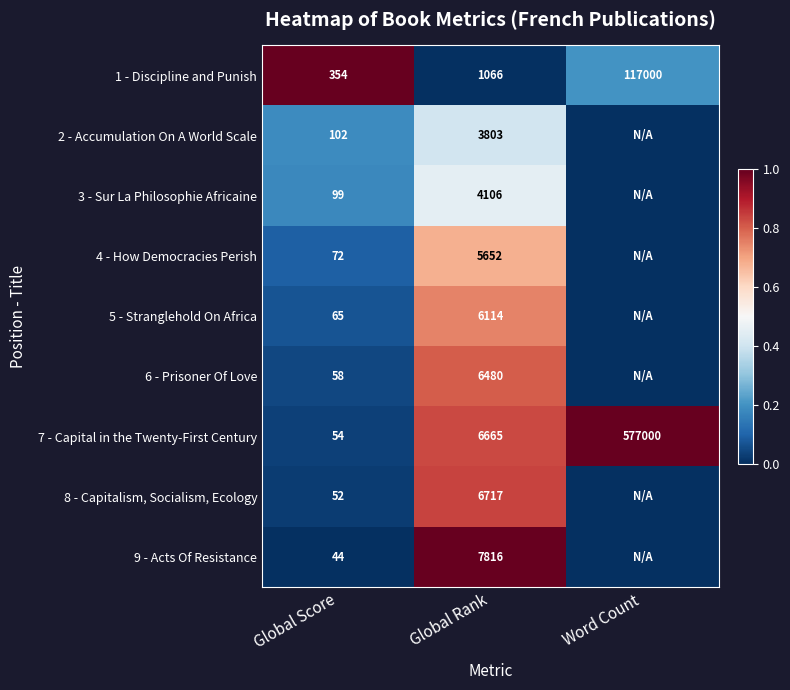

Is it true that 6 - Prisoner Of Love equals 0.2 at Global Rank?

False